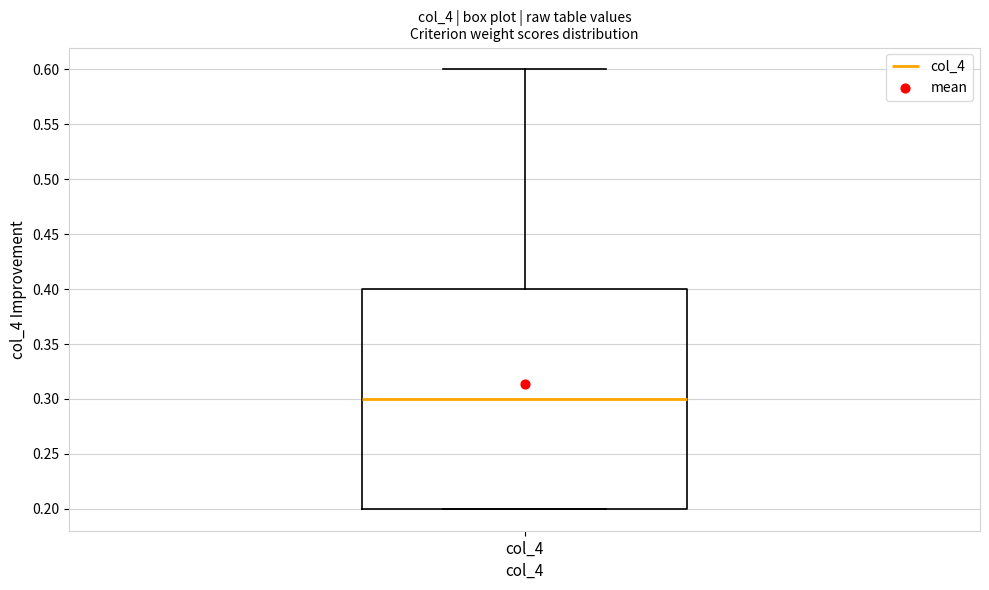

Read this box plot against the y-axis: the position of the median line, the range covered by the box, and the ends of both whiskers. The values are not printed on the chart, so give them approximately, as read against the axis.

median 0.3, box 0.2 to 0.4, whiskers 0.2 to 0.6